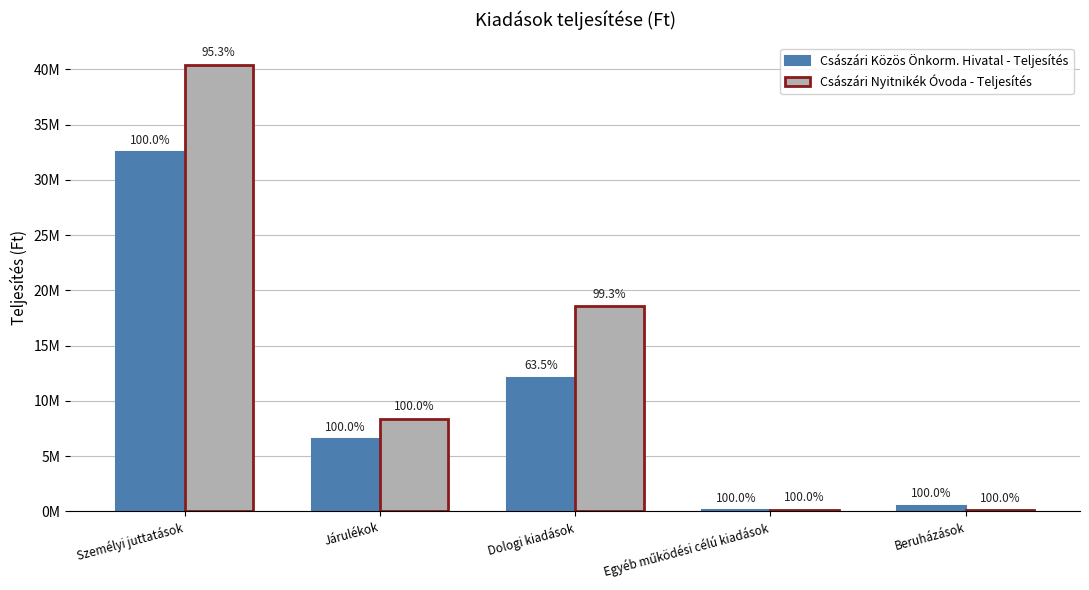

What are all the series names shown in the legend?

Császári Közös Önkorm. Hivatal - Teljesítés, Császári Nyitnikék Óvoda - Teljesítés